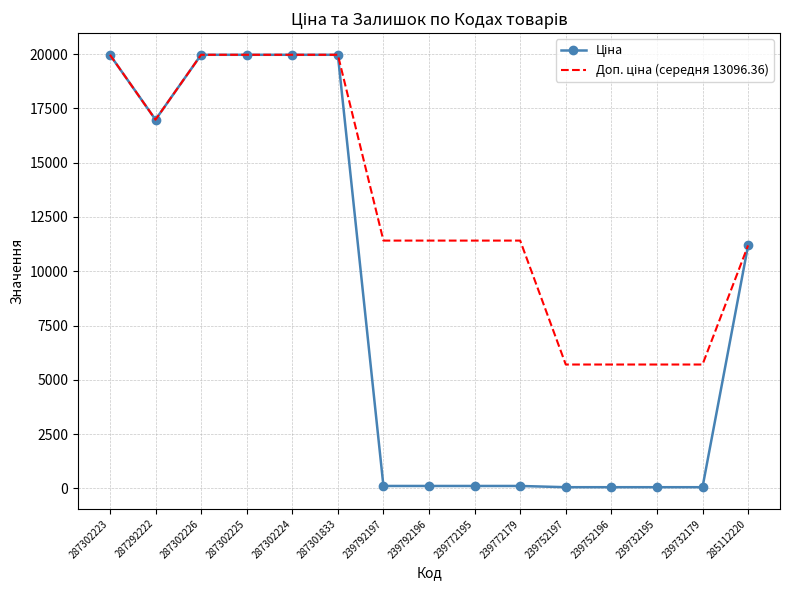

Rank the series by their maximum value, from highest to lowest.

Ціна, Доп. ціна (середня 13096.36)